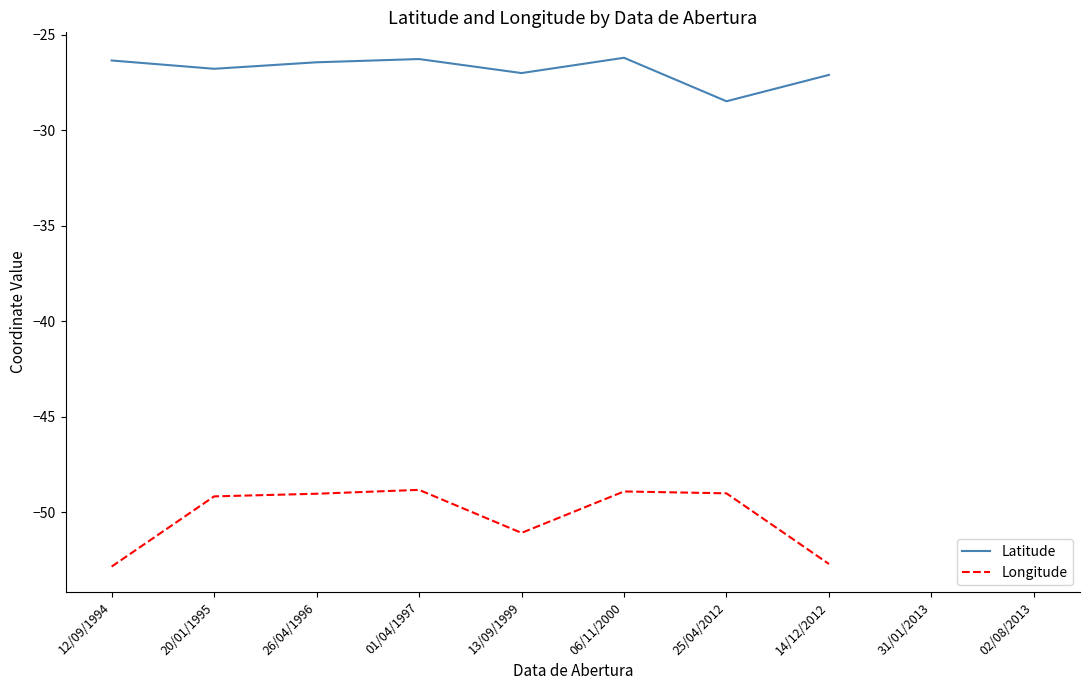

How many lines are shown in the chart?

2